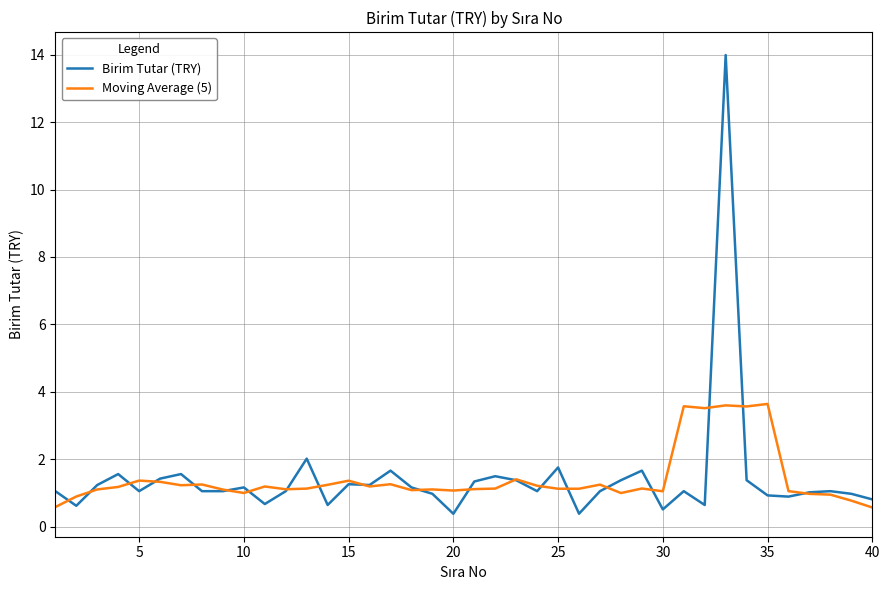

Which series has the widest spread of values?

Birim Tutar (TRY)